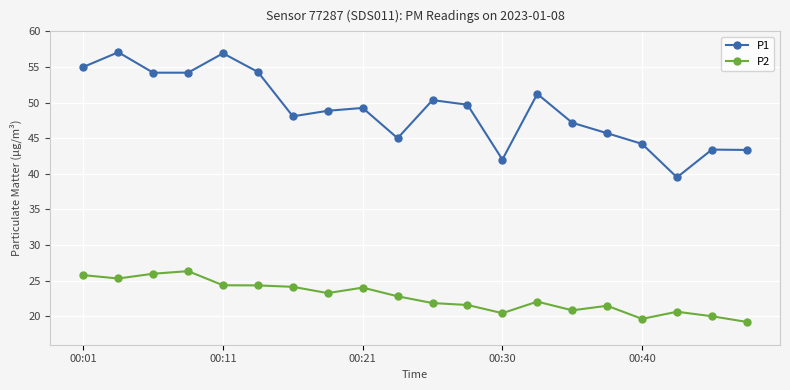

What is the greatest value displayed?

57.1